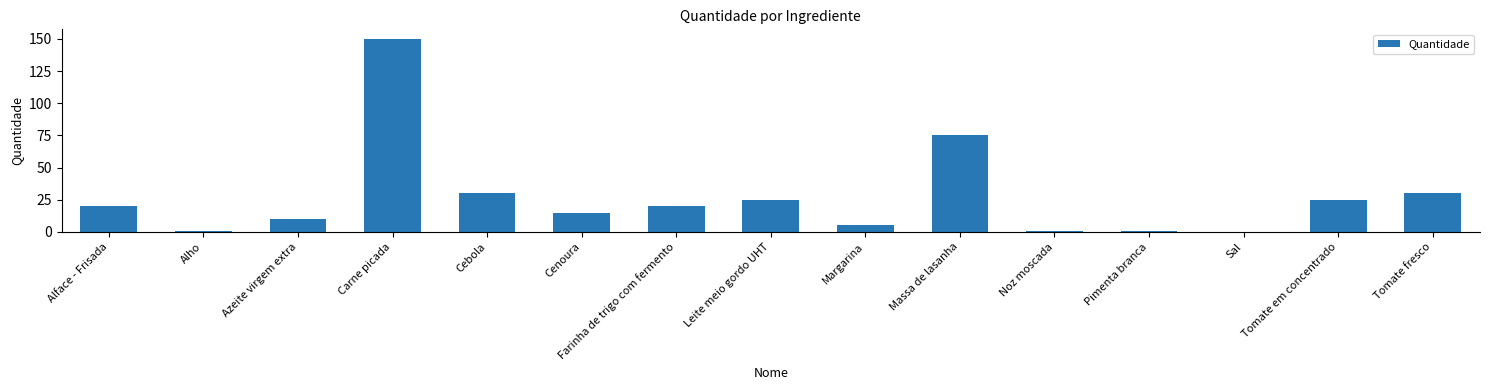

What is the sum of all values?

406.6